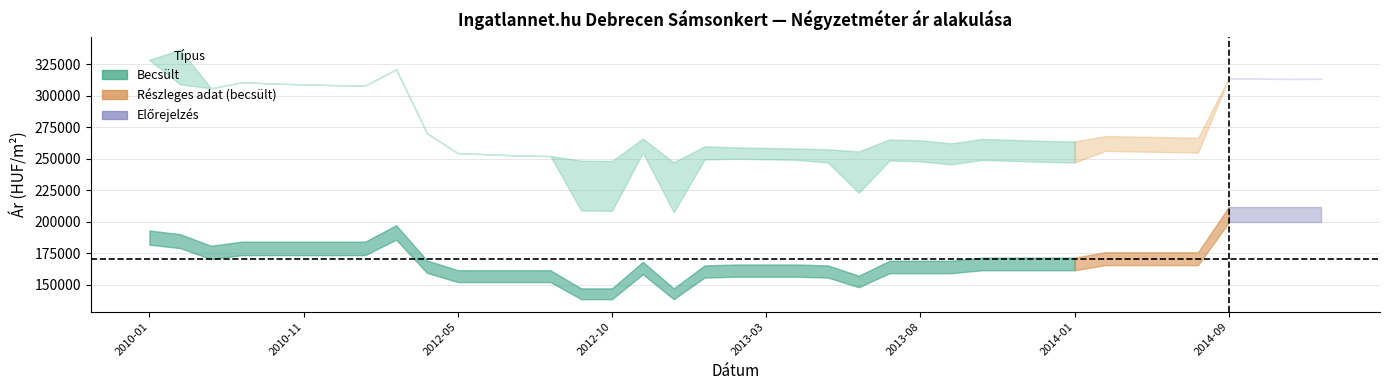

What is the difference between the highest and lowest values at 2013-11?

98408